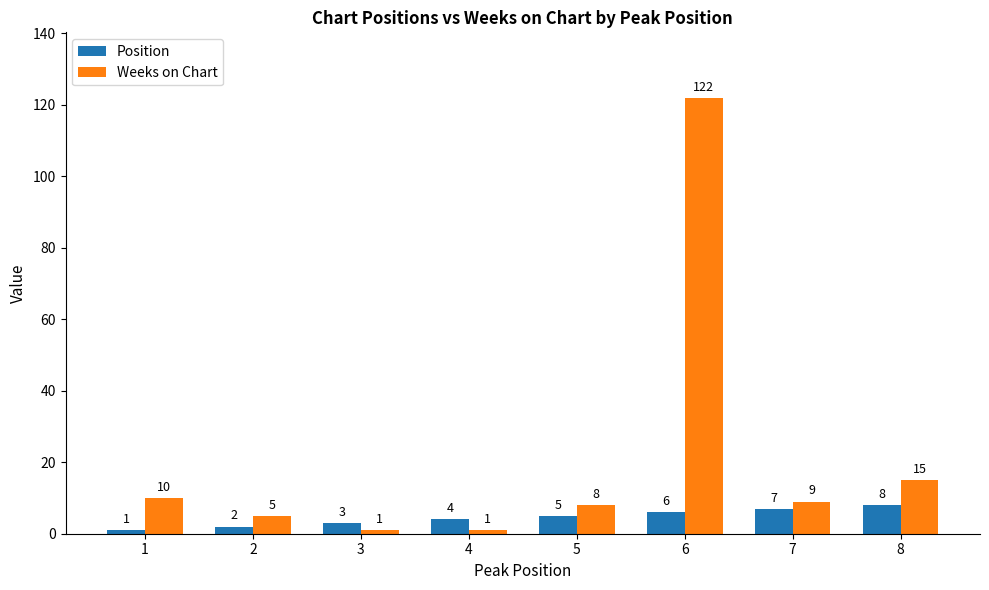

Is the value of Position at 3 greater than the value of Weeks on Chart at 3?

Yes